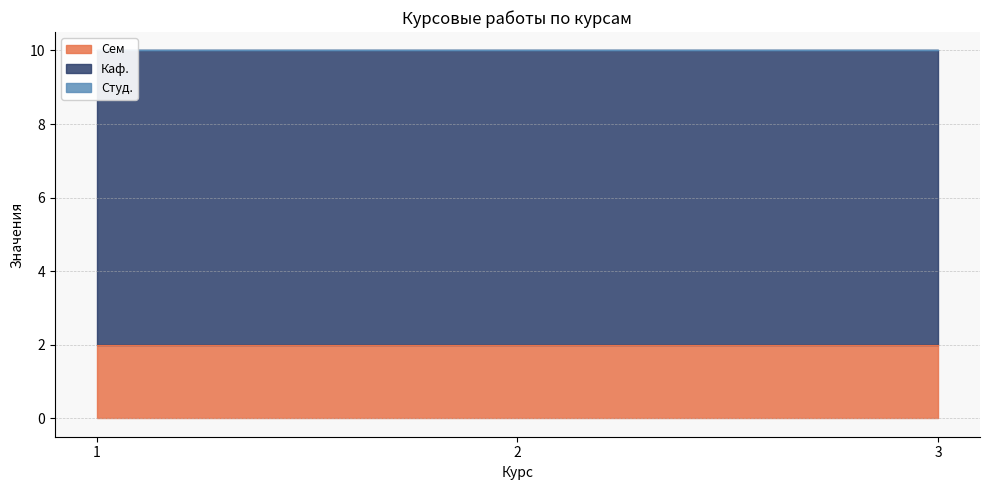

Which series has the largest range (max minus min)?

Сем